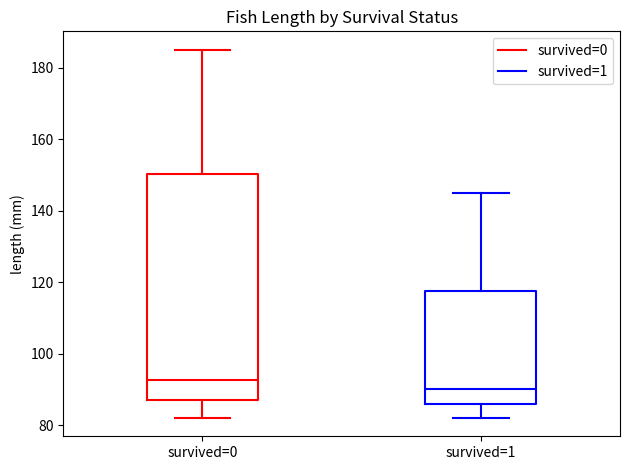

Reading left to right, read every box against the y-axis: the position of its median line, the range the box covers, and the ends of its whiskers. The values are not printed on the chart, so give them approximately, as read against the axis.

survived=0: median 92, box 88 to 150, whiskers 82 to 186
survived=1: median 90, box 86 to 118, whiskers 82 to 146